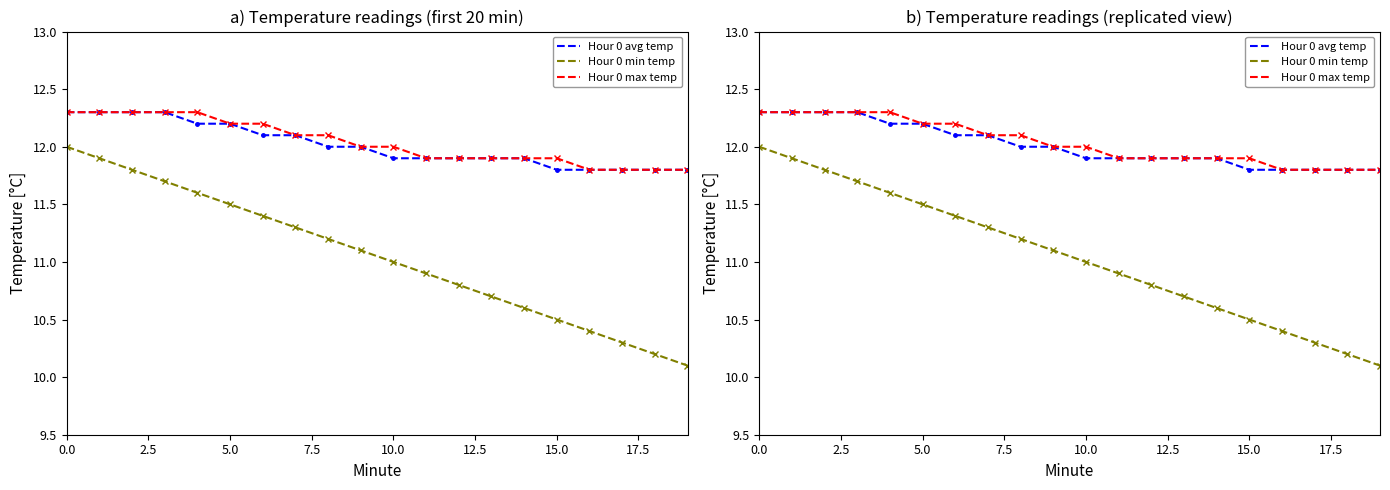

True or false: Hour 0 min temp (line) and Hour 0 min temp cross at least once.

False